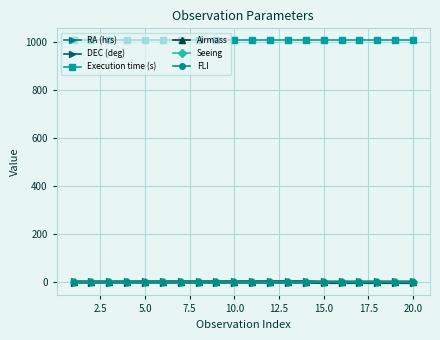

True or false: RA (hrs) and Execution time (s) intersect in this chart.

False